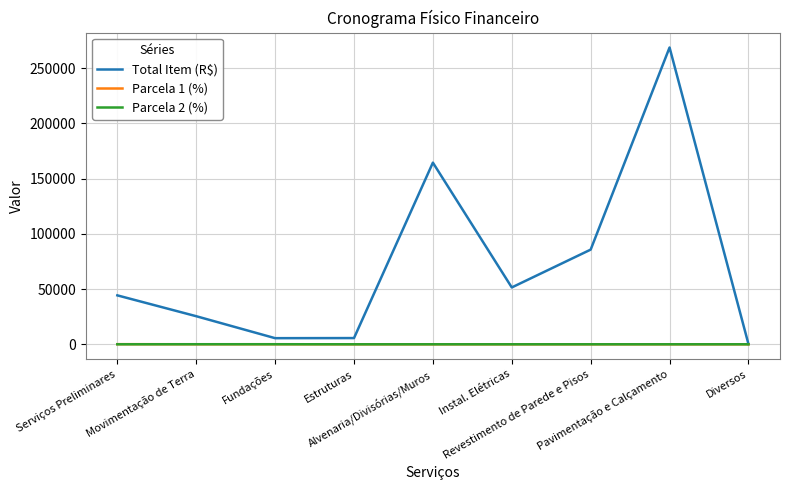

Where is the first local maximum for Total Item (R$)?

Alvenaria/Divisórias/Muros